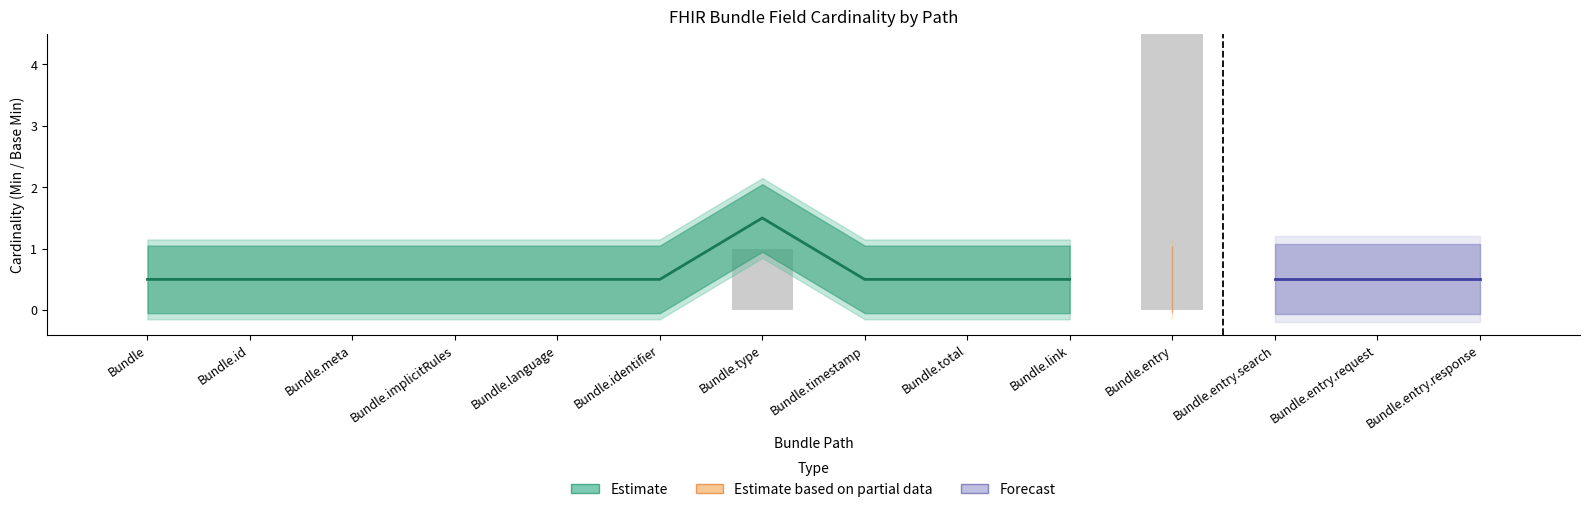

What is the sum of all values?

7